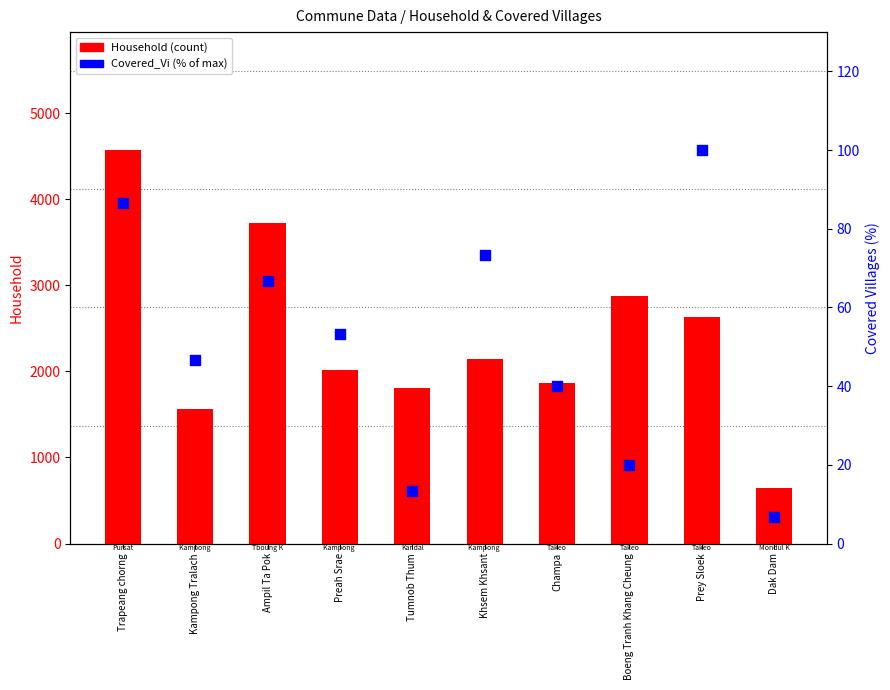

Which series reaches the minimum Y coordinate?

Covered_Vi (%)